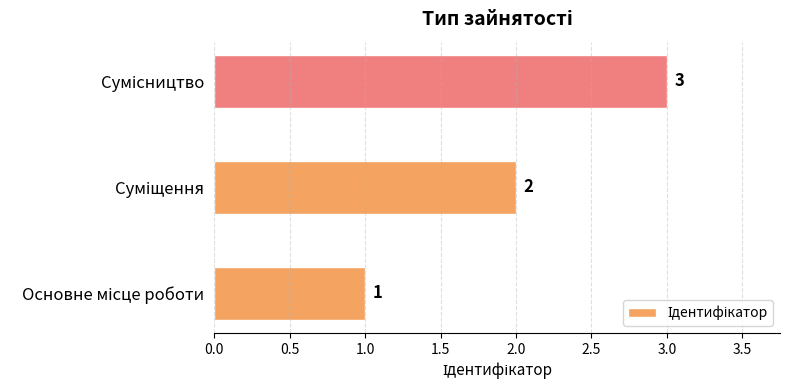

What is the sum of all values?

6